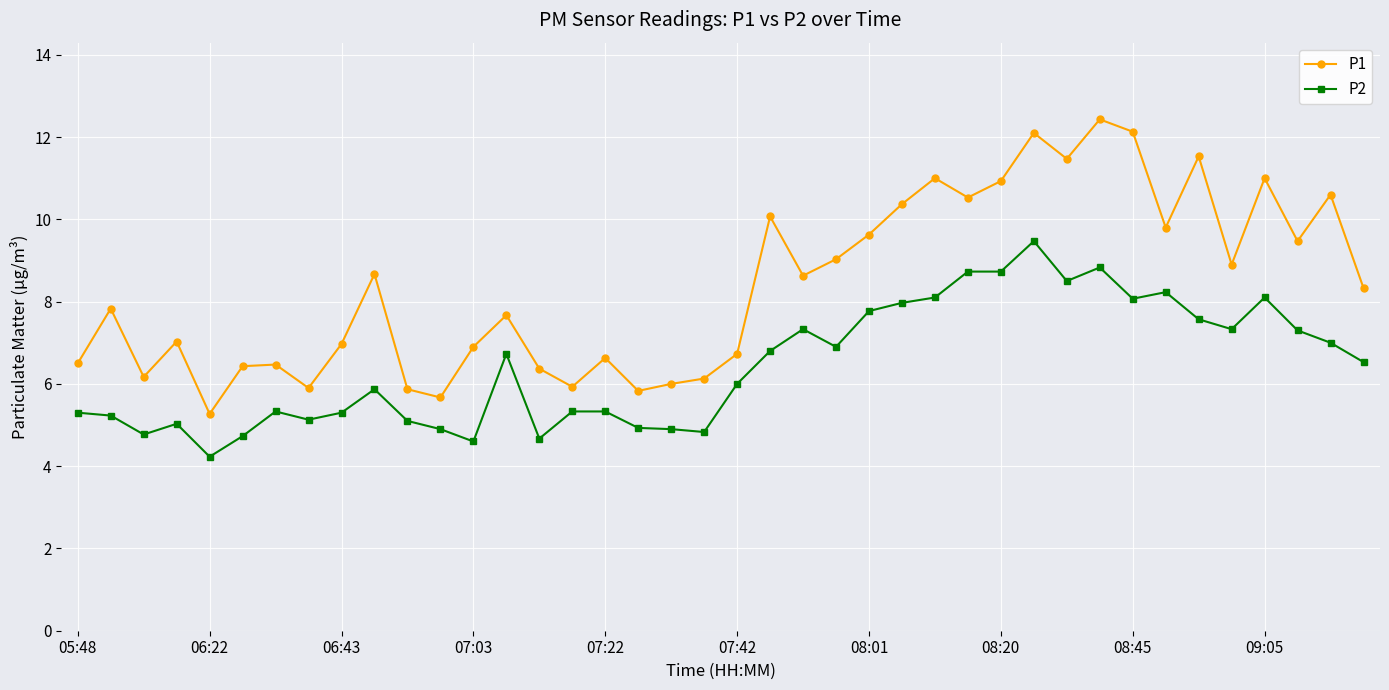

What is the average value of the P1 series?

8.4